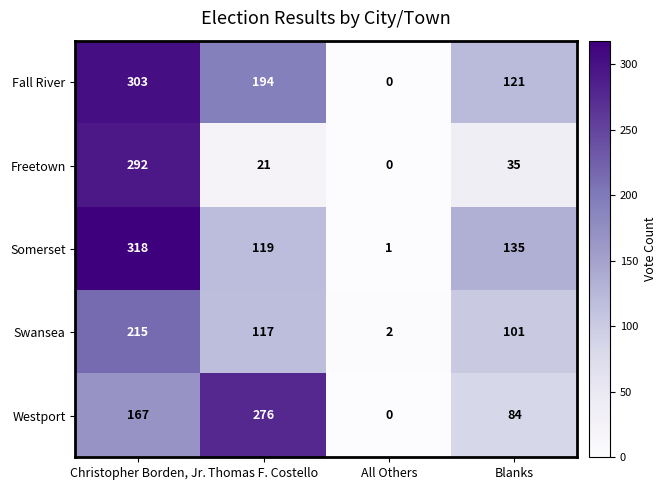

Read the Fall River value at Thomas F. Costello.

194